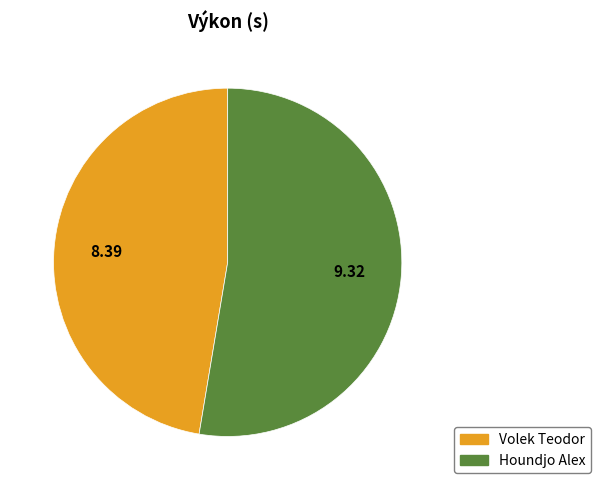

Count the number of slices in the pie.

2